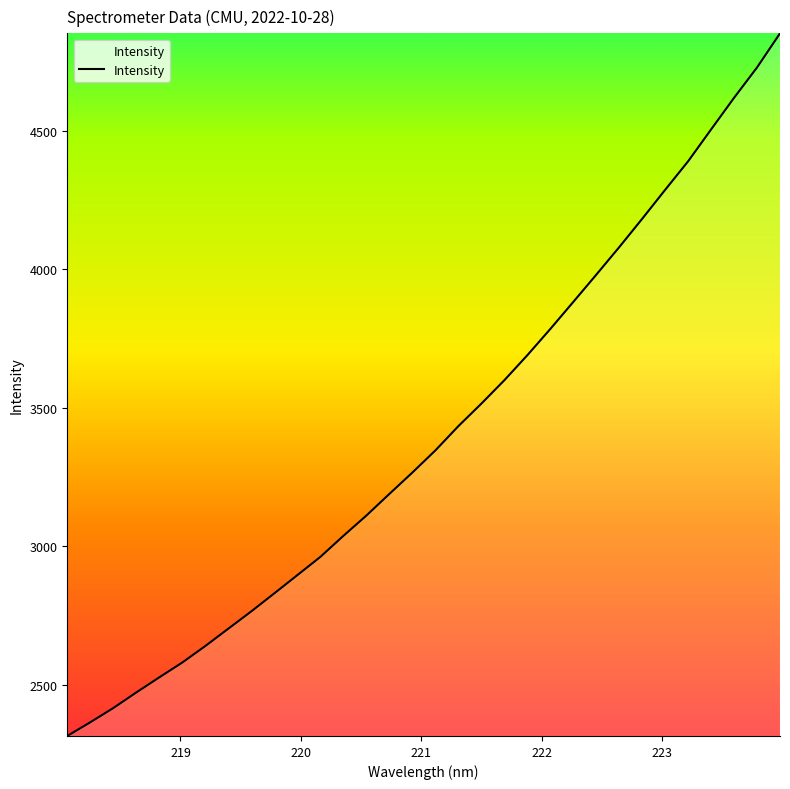

What is the difference between the maximum and minimum values?

2536.8